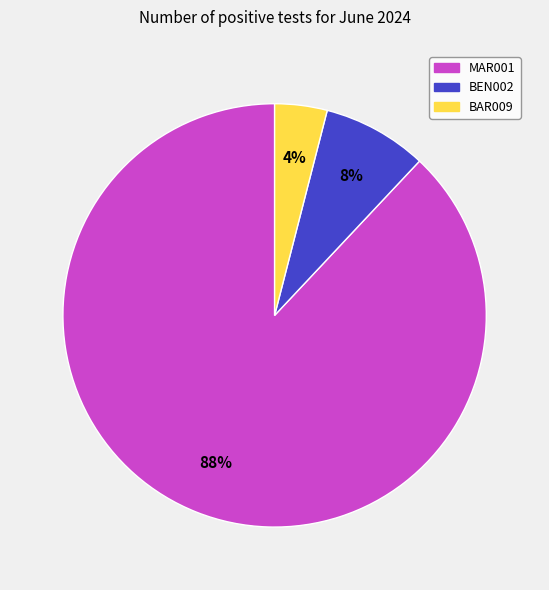

What percentage is the MAR001 slice, to the nearest percent?

88%